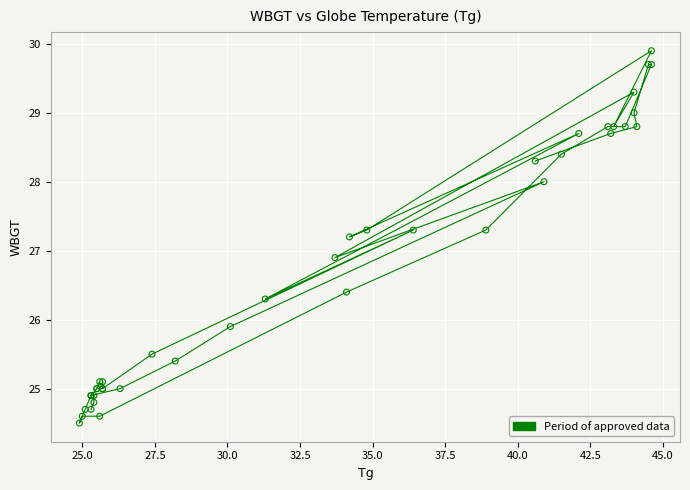

What Y value in the scatter plot is closest to 27?

26.9